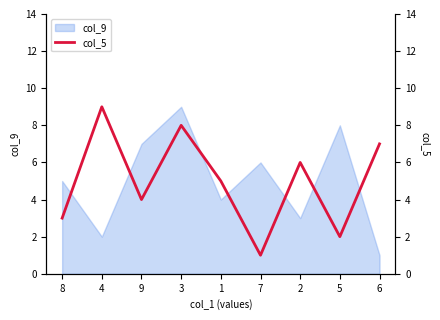

What is the minimum value shown in the chart?

1